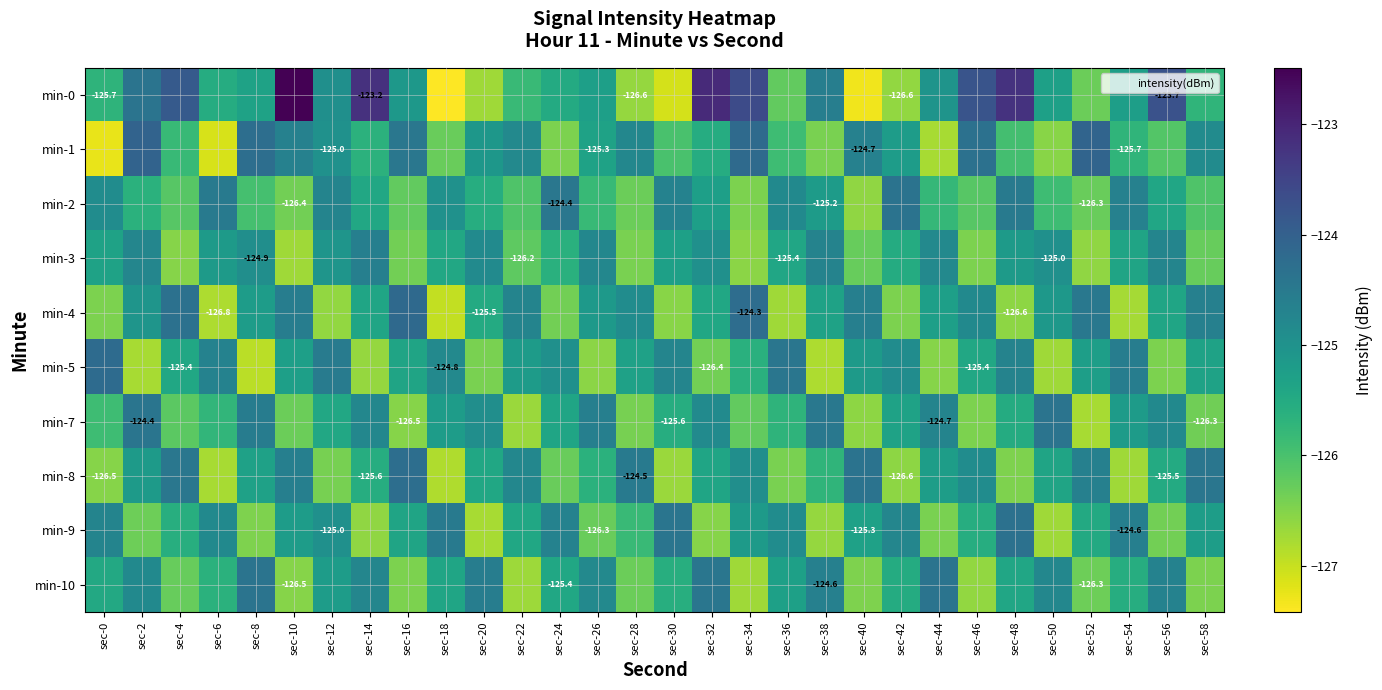

True or false: min-5 has a value of -124.7 at sec-30.

True